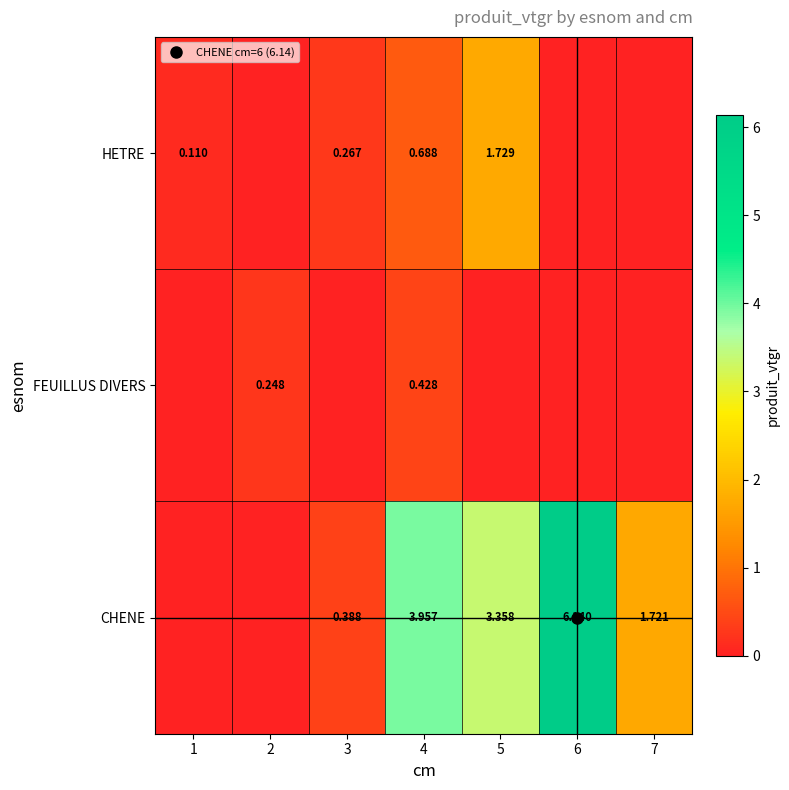

What is the difference between the CHENE values at 7 and 4?

2.2